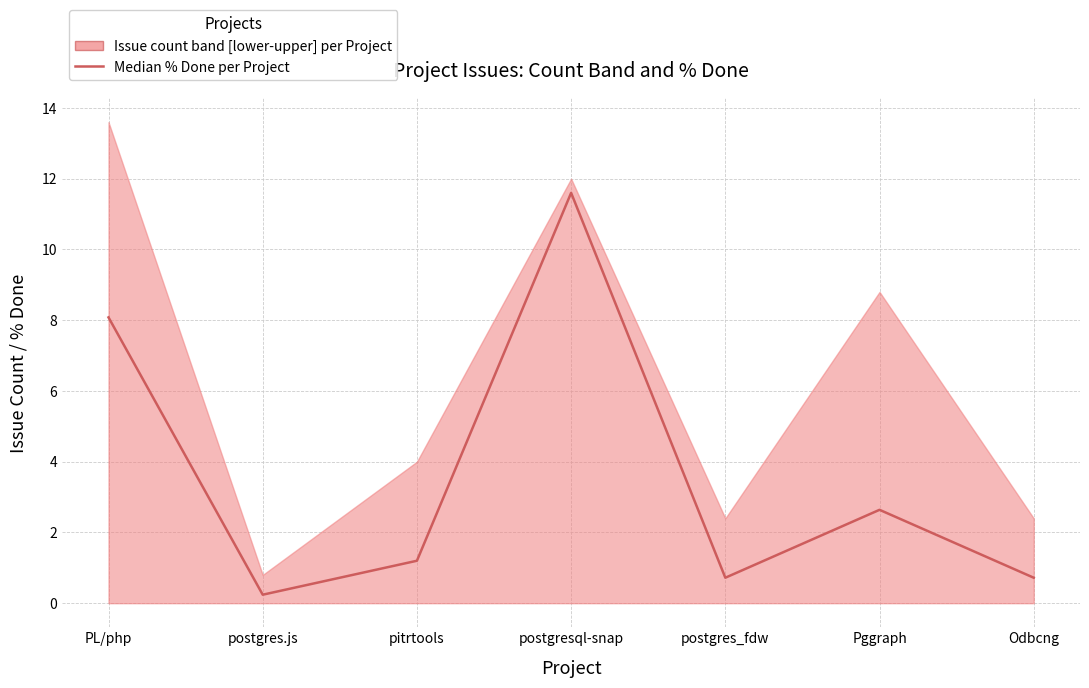

True or false: the data shows 1.2 at postgres_fdw.

False